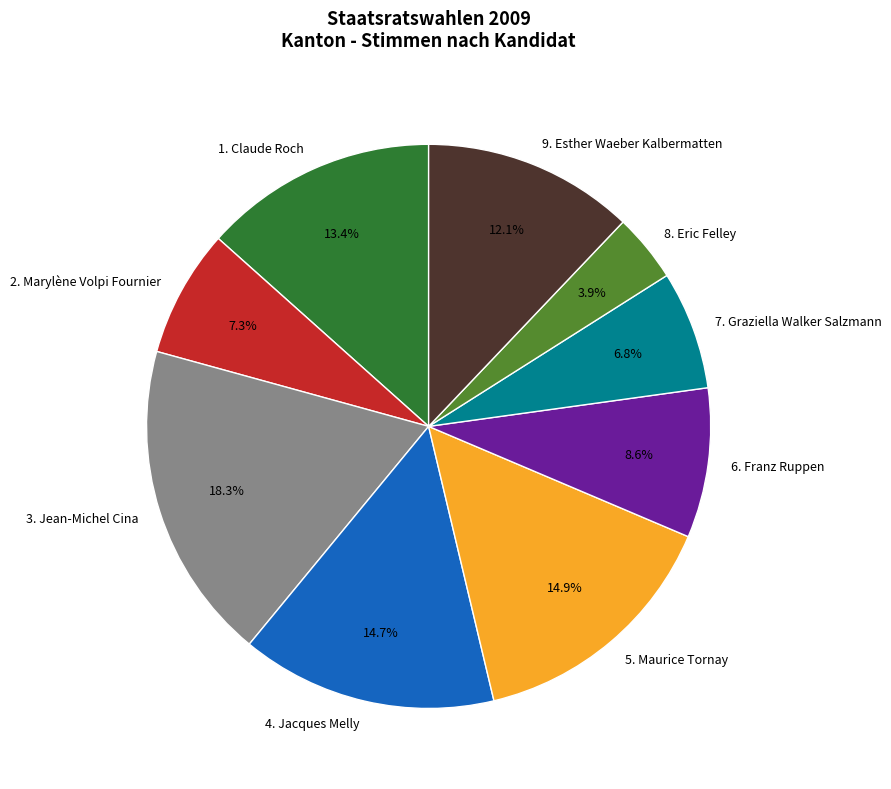

What percentage is NOT represented by 7. Graziella Walker Salzmann?

93.2%